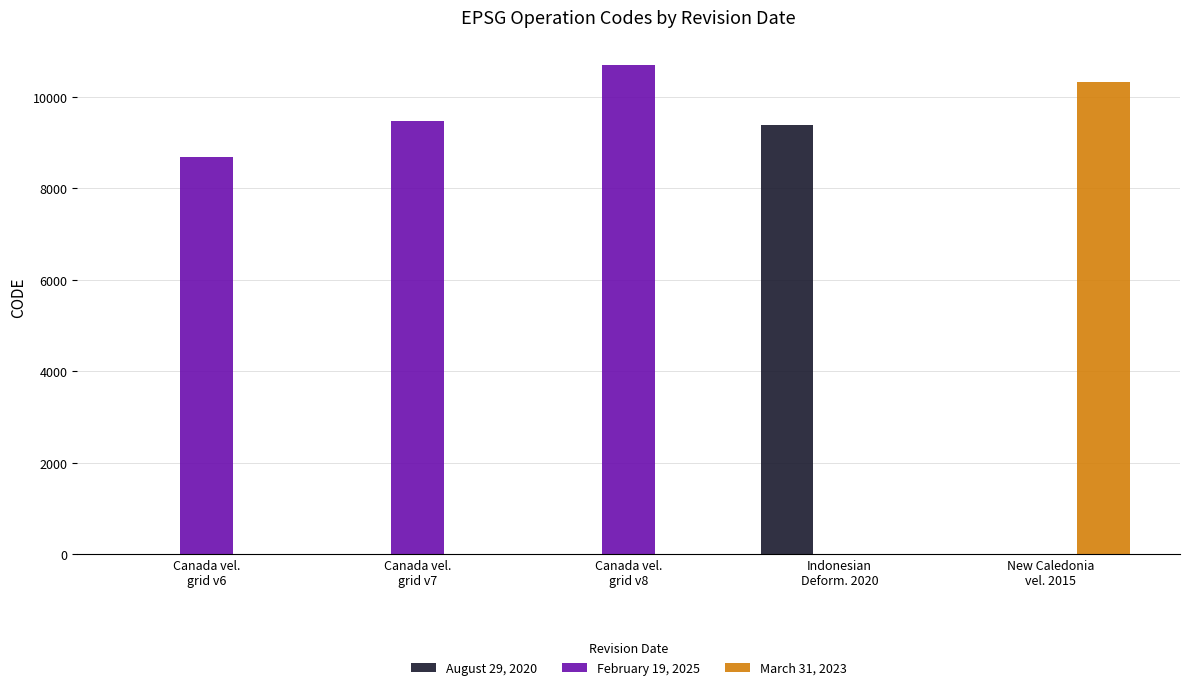

Reading left to right, transcribe all the data shown in this chart.

August 29, 2020: Canada vel.
grid v6=0	Canada vel.
grid v7=0	Canada vel.
grid v8=0	Indonesian
Deform. 2020=9375	New Caledonia
vel. 2015=0
February 19, 2025: Canada vel.
grid v6=8676	Canada vel.
grid v7=9483	Canada vel.
grid v8=10707	Indonesian
Deform. 2020=0	New Caledonia
vel. 2015=0
March 31, 2023: Canada vel.
grid v6=0	Canada vel.
grid v7=0	Canada vel.
grid v8=0	Indonesian
Deform. 2020=0	New Caledonia
vel. 2015=10323